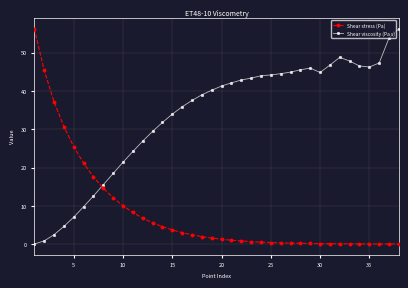

Rank the series by their average value, from highest to lowest.

Shear viscosity (Pa s), Shear stress (Pa)